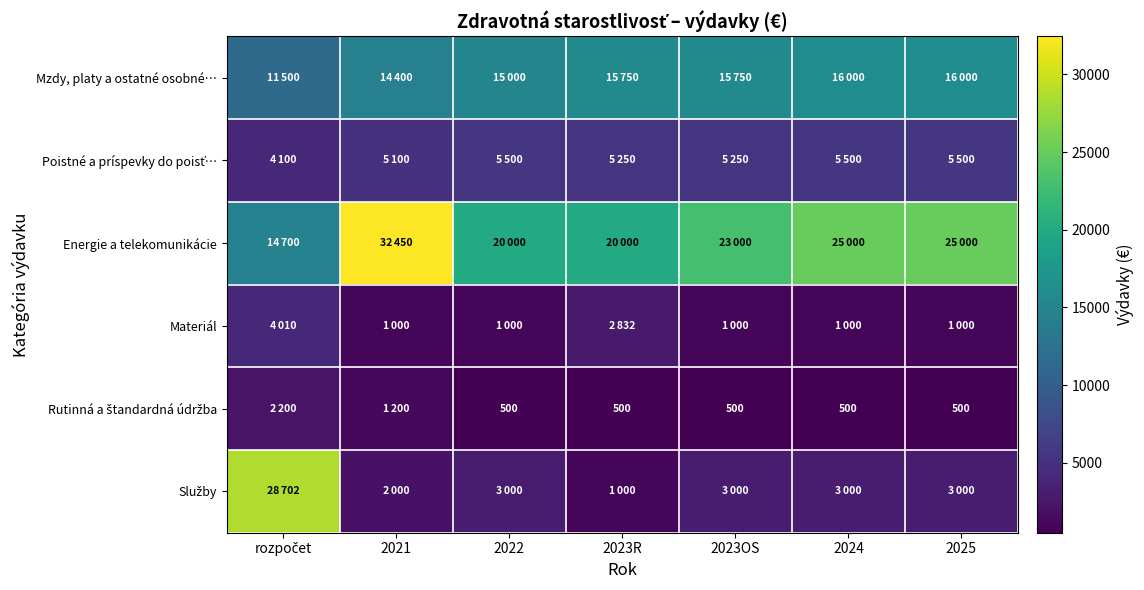

What value does the Energie a telekomunikácie series have at rozpočet?

14700